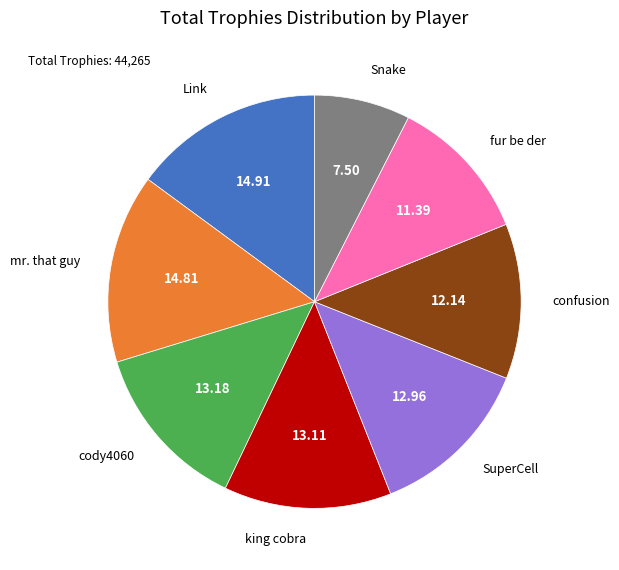

Approximately how many times larger is the value at Link compared to mr. that guy?

1.0